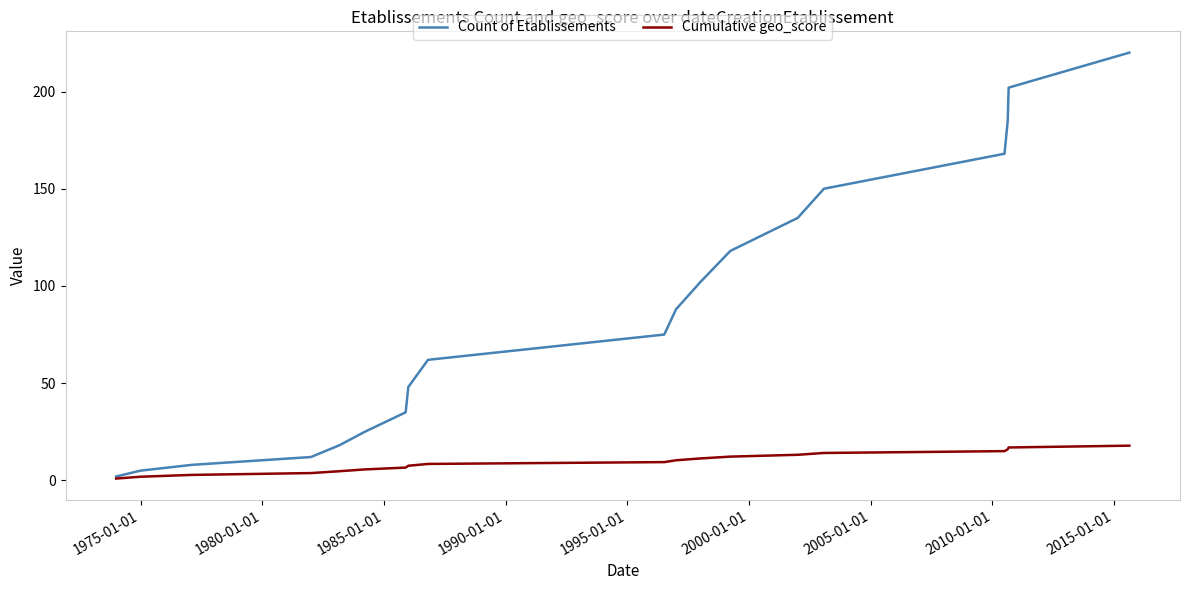

What is the minimum value shown in the chart?

0.9